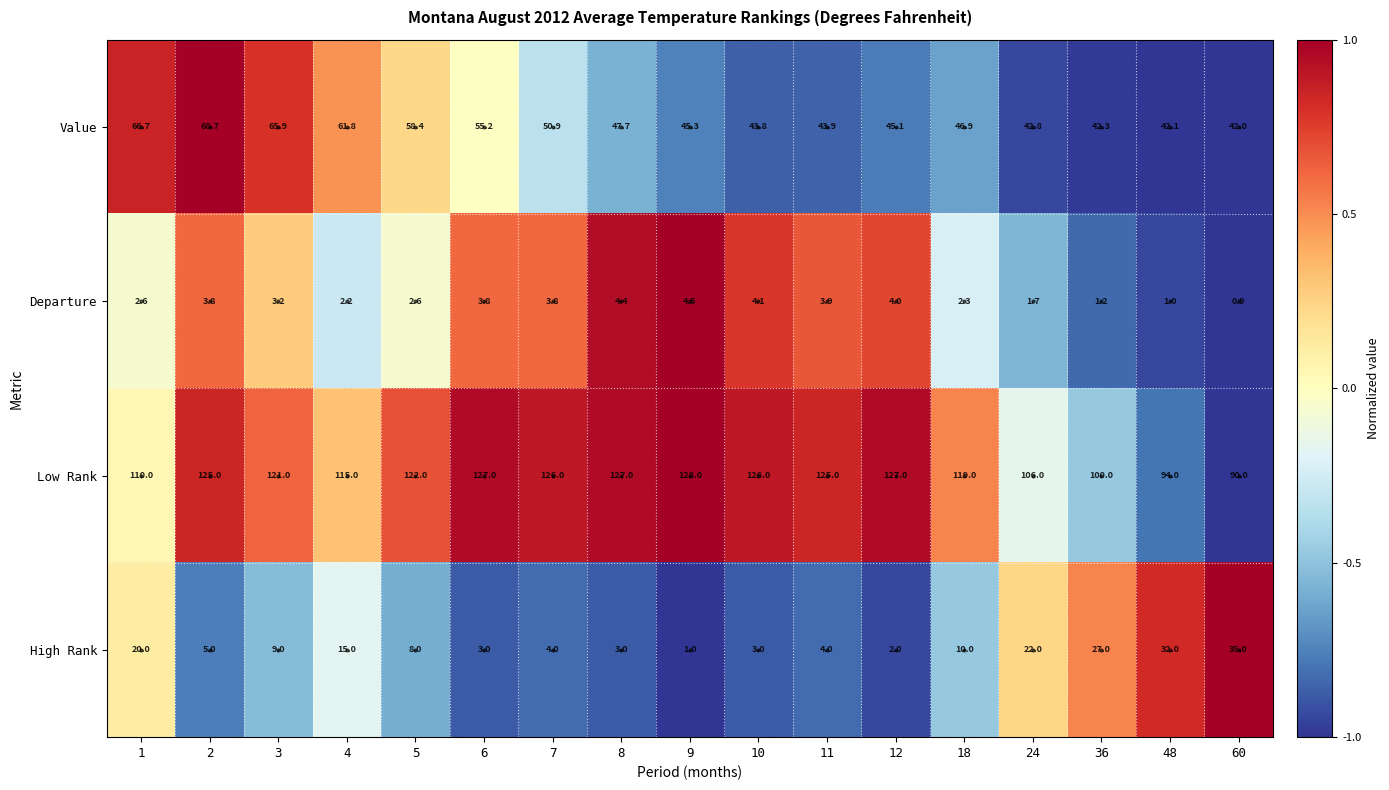

At 10, list the series in order from smallest to largest.

High Rank, Departure, Value, Low Rank